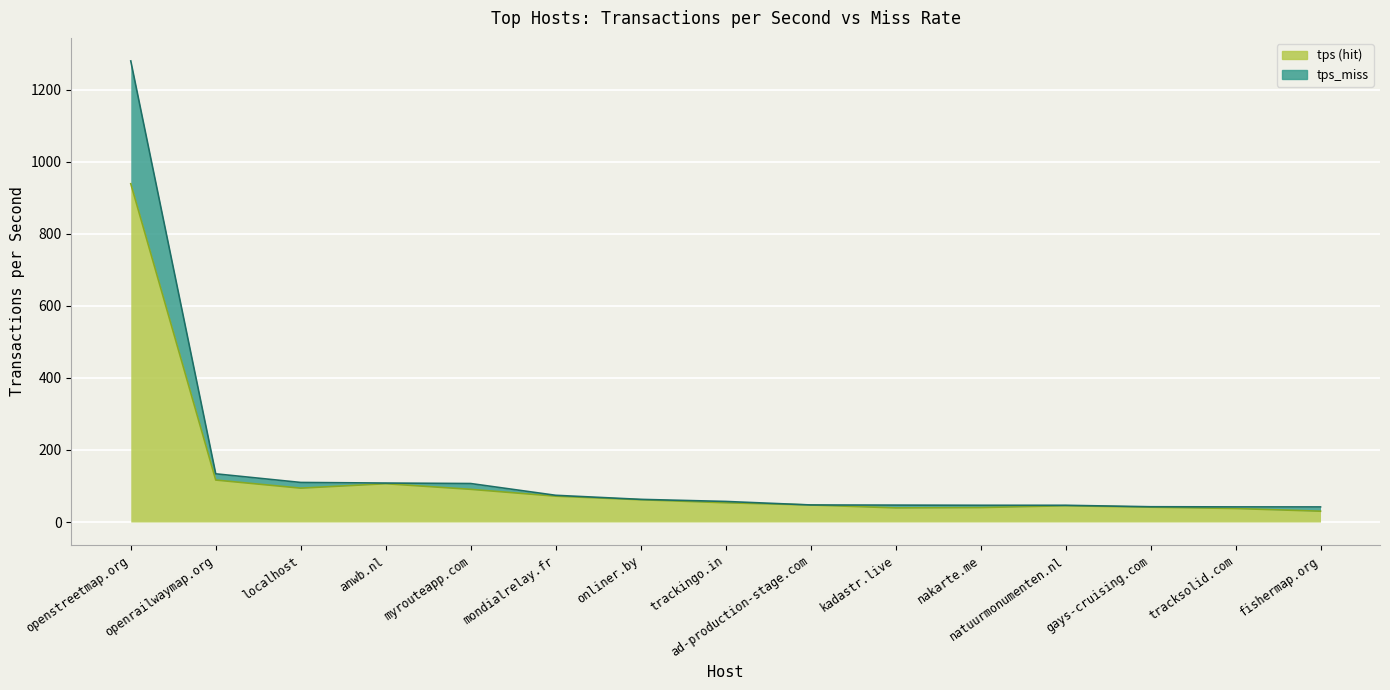

What is the label of the 10th point from the left?

kadastr.live